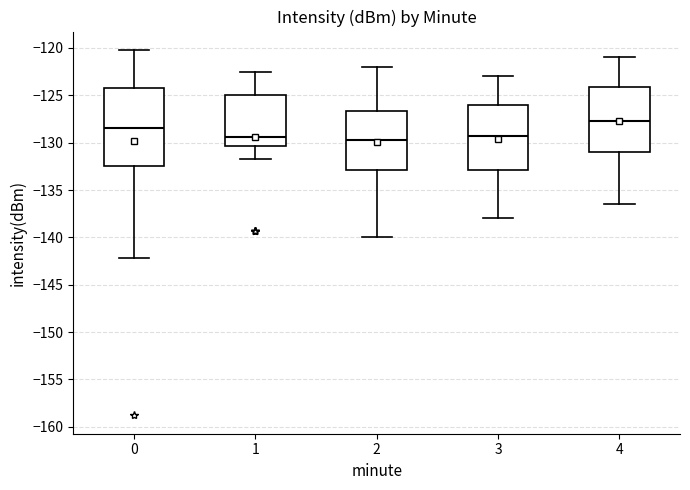

Which box is the tallest, from its lower edge to its upper edge?

0